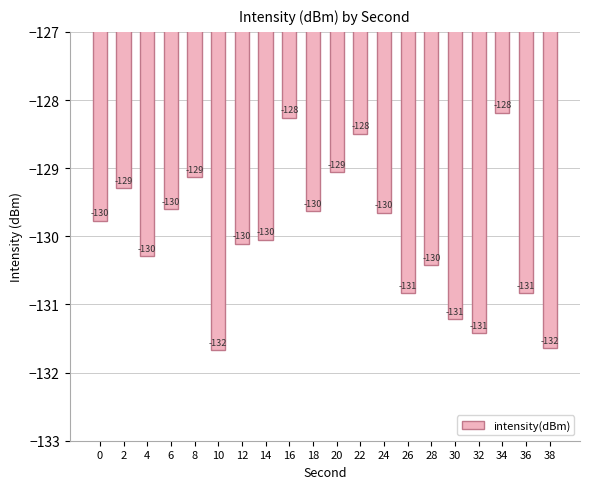

Is it true that the value at 28 is -233.1?

False